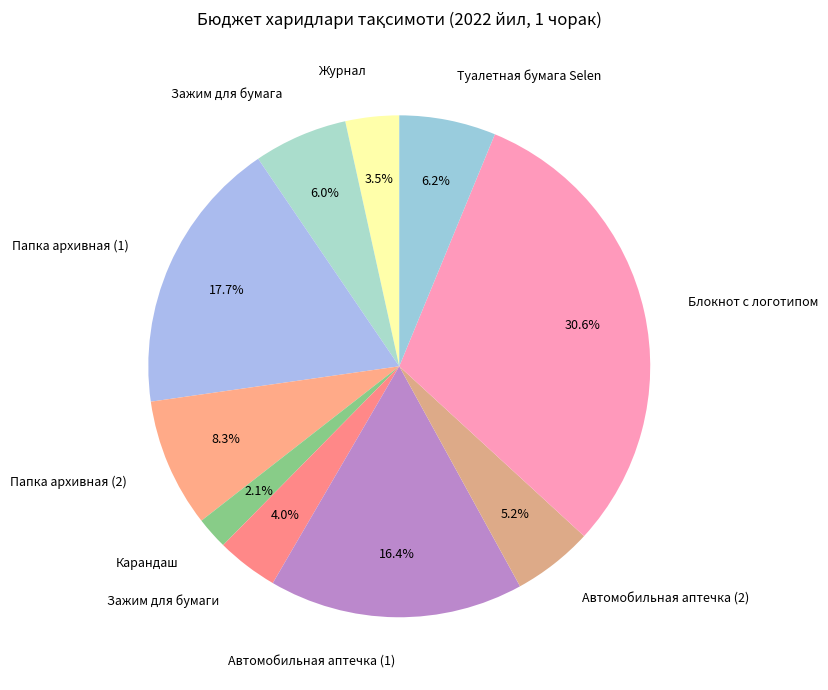

Does Автомобильная аптечка (2) account for over 50% of the chart?

No